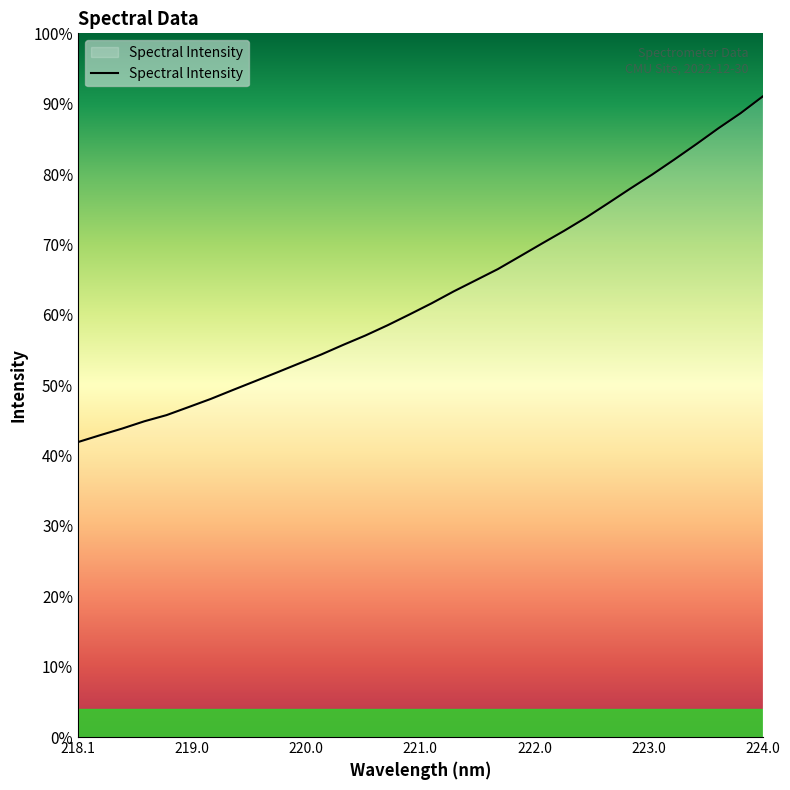

Which category has the lowest value across all series?

218.1